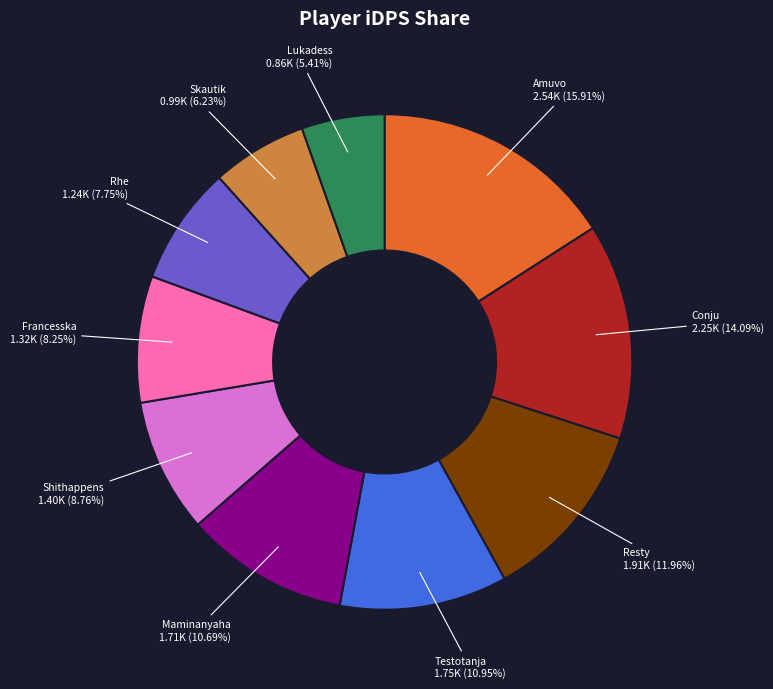

Is there any slice that represents more than half of the pie?

No